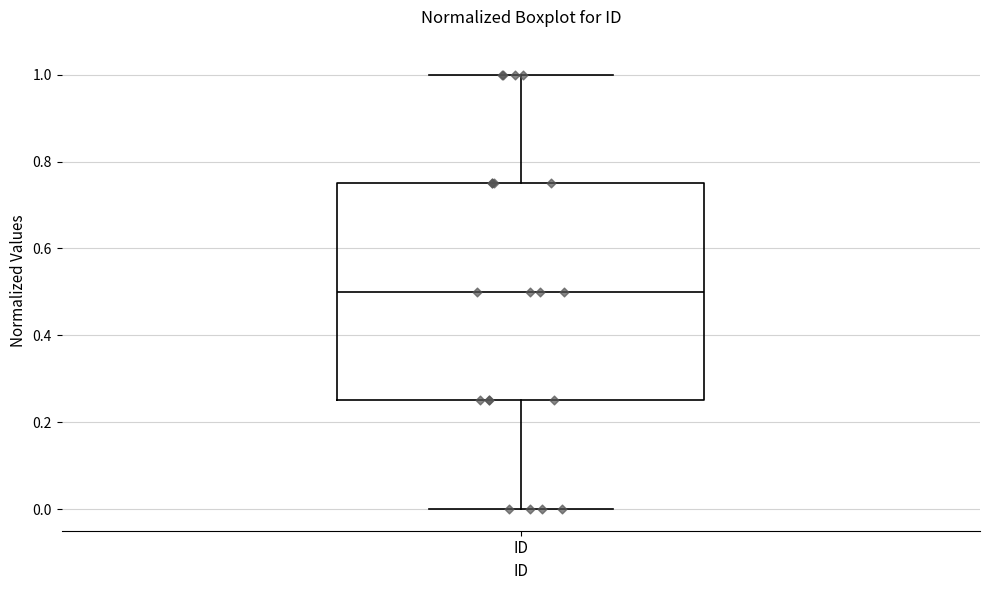

Read this box plot against the y-axis: the position of the median line, the range covered by the box, and the ends of both whiskers. The values are not printed on the chart, so give them approximately, as read against the axis.

median 0.50, box 0.26 to 0.76, whiskers 0.00 to 1.00